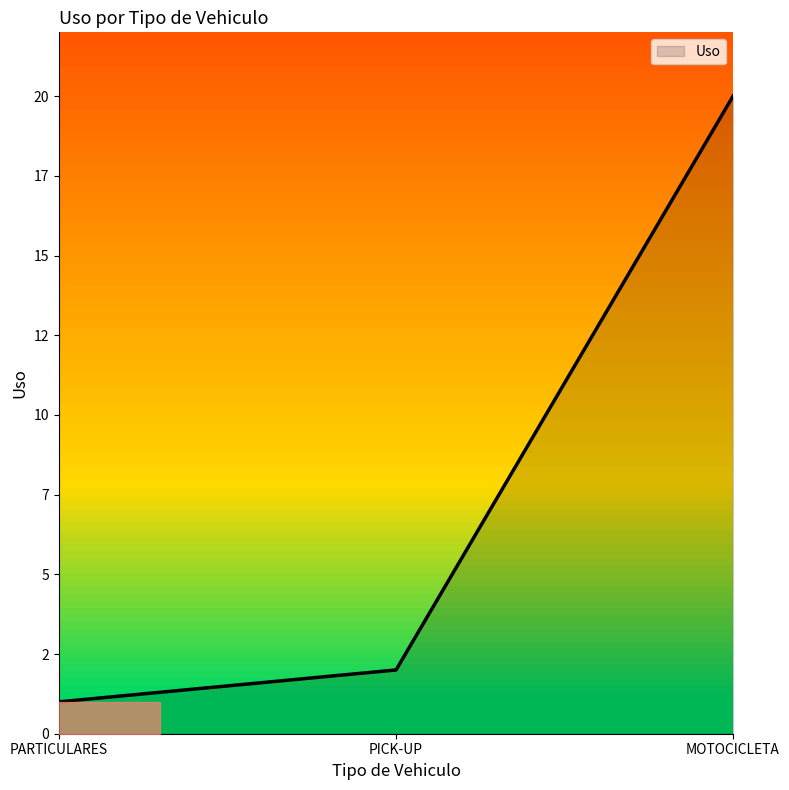

Does the chart display data point markers on the line(s)?

No